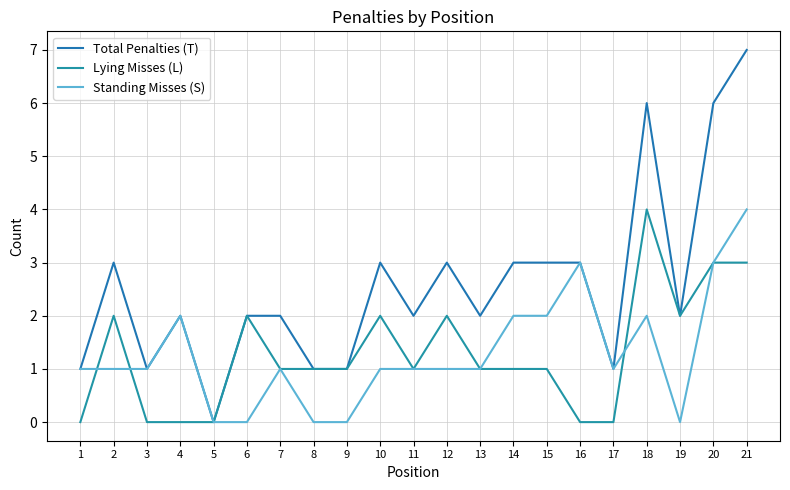

Which series has the widest spread of values?

Total Penalties (T)